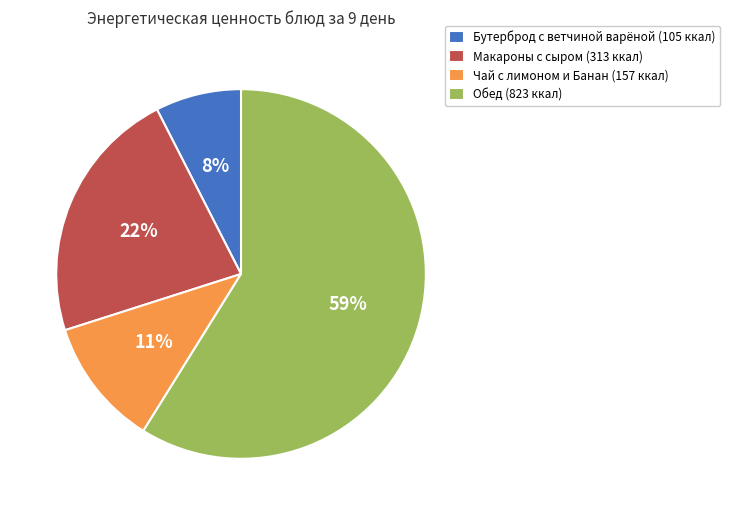

Is it true that Обед (823 ккал) is 59% of the pie?

True